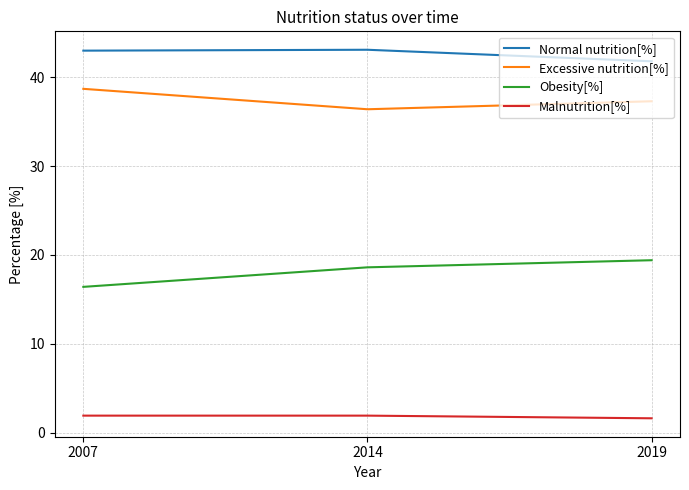

At how many categories does at least one series exceed 42?

2